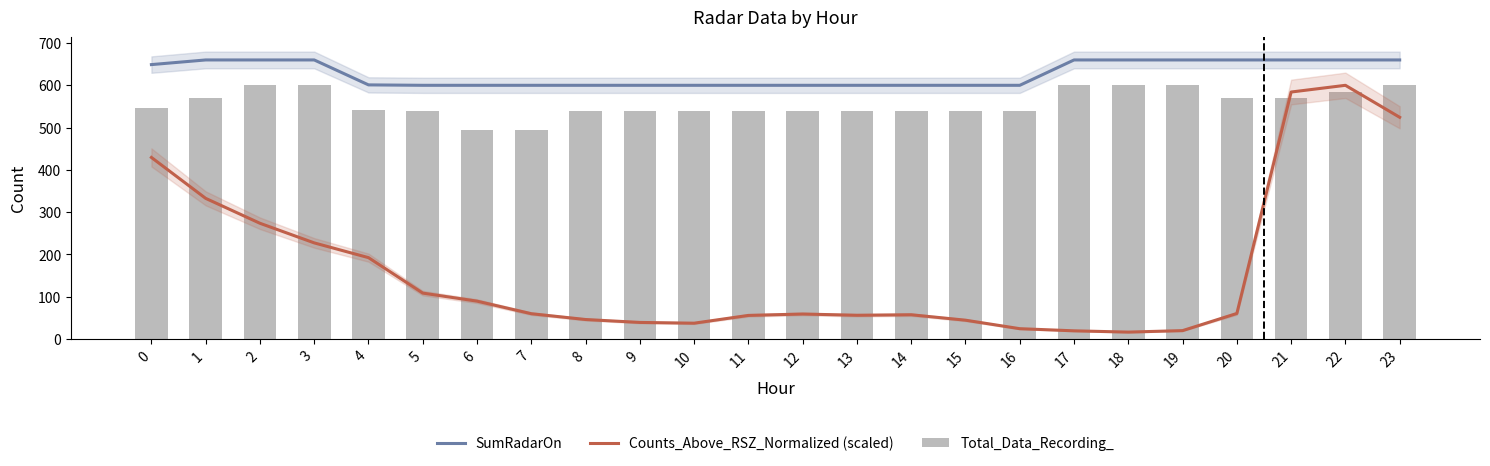

List the series in order of their peak value, highest first.

SumRadarOn, Counts_Above_RSZ_Normalized (scaled), Total_Data_Recording_